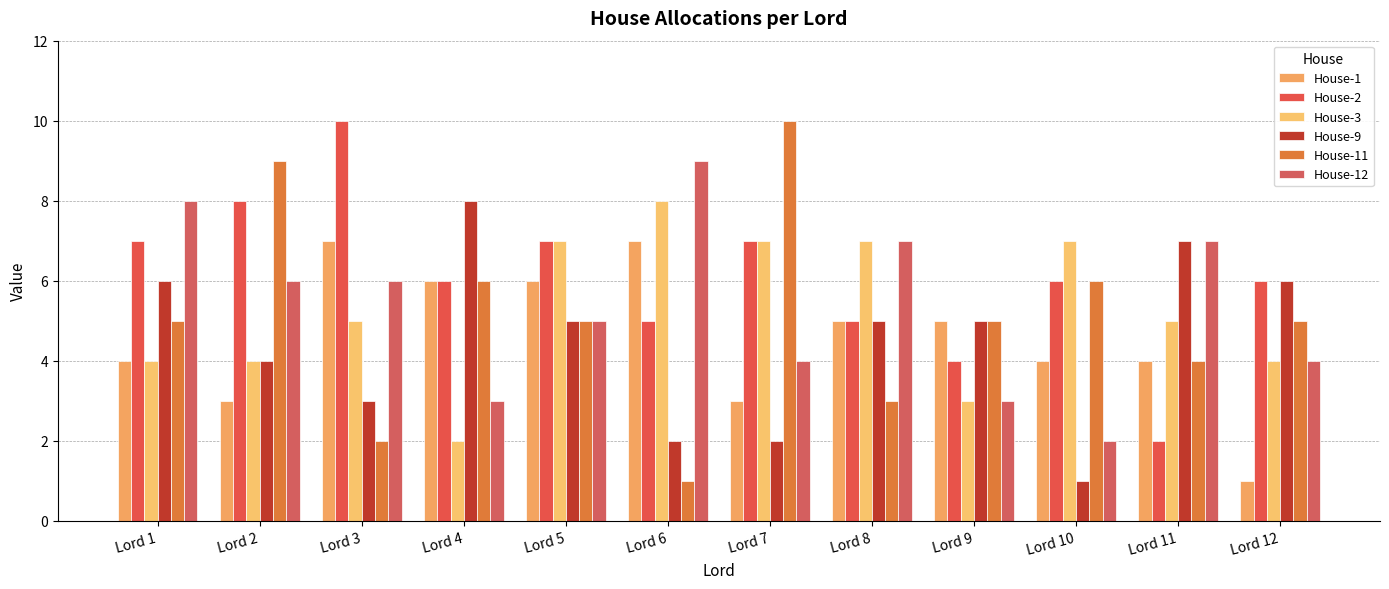

At which label does House-9 reach its peak?

Lord 4